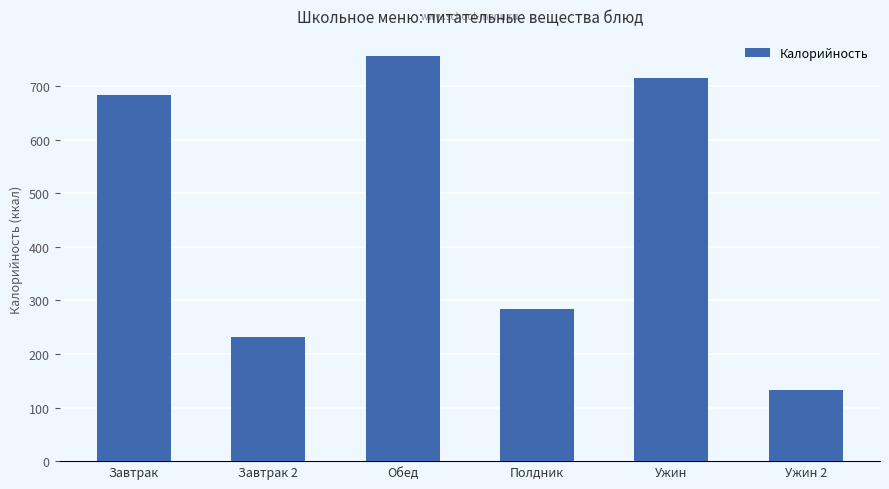

What is the ratio of the value at Полдник to the value at Ужин 2?

2.1